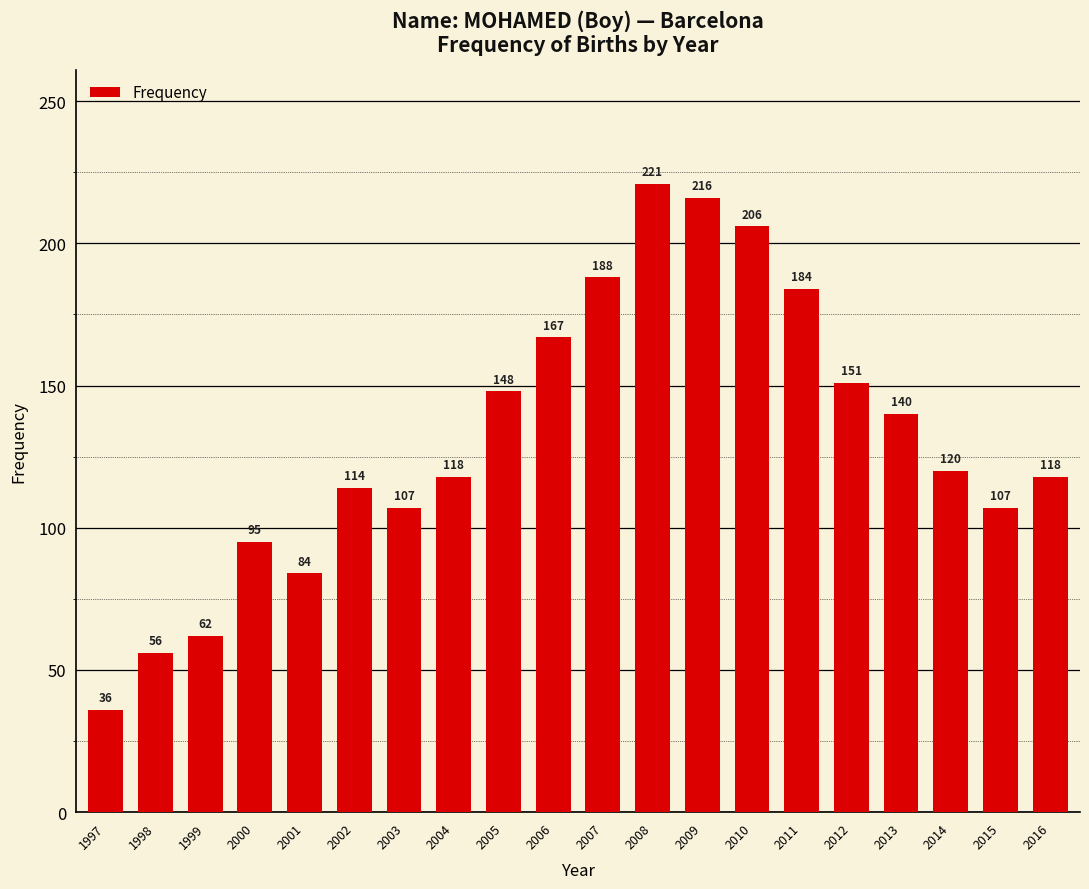

How many series are shown in this chart?

1